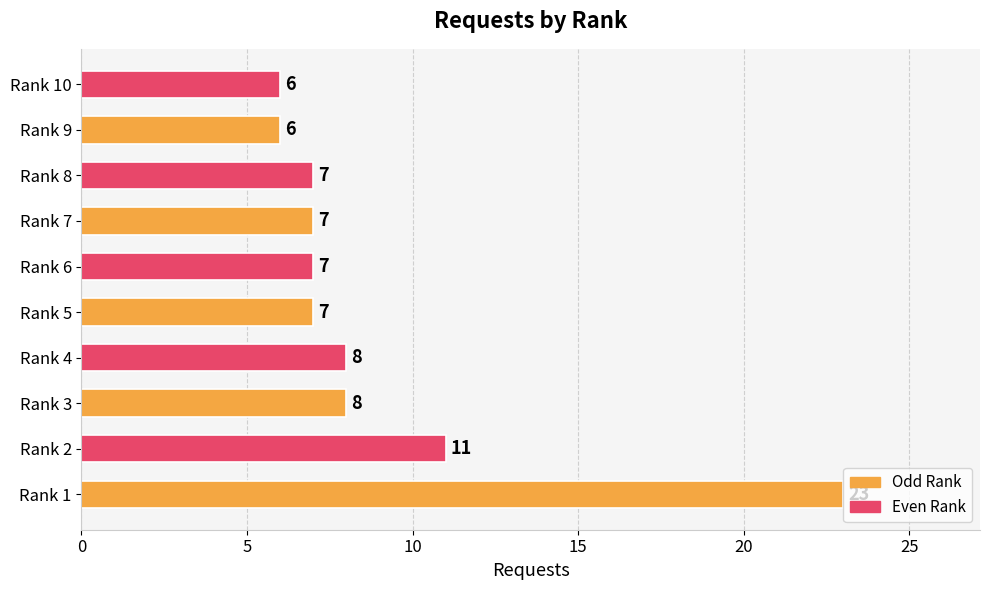

How many data points are less than 7?

2